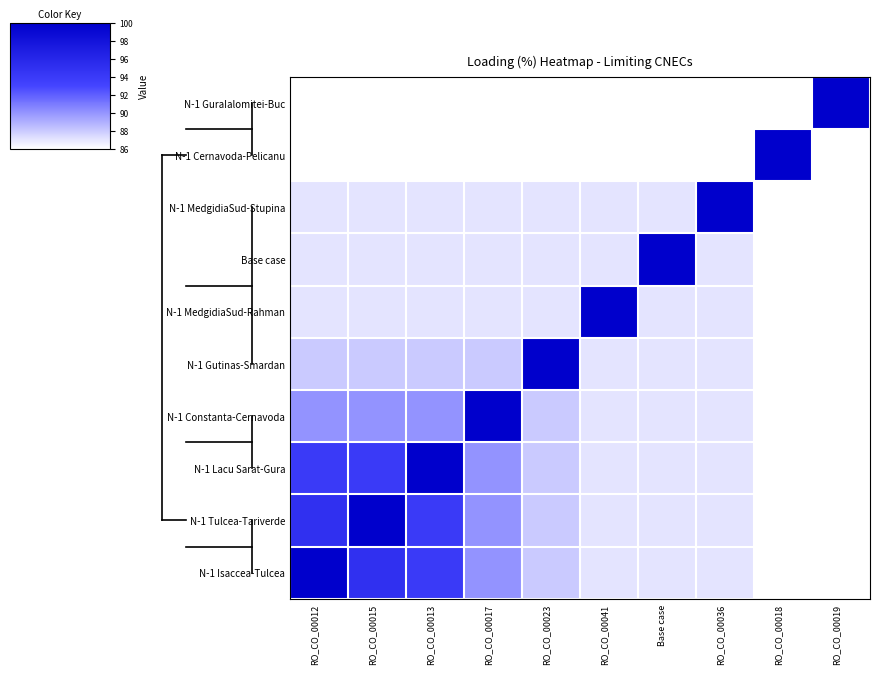

At which category is the sum across all series the highest?

RO_CO_00012